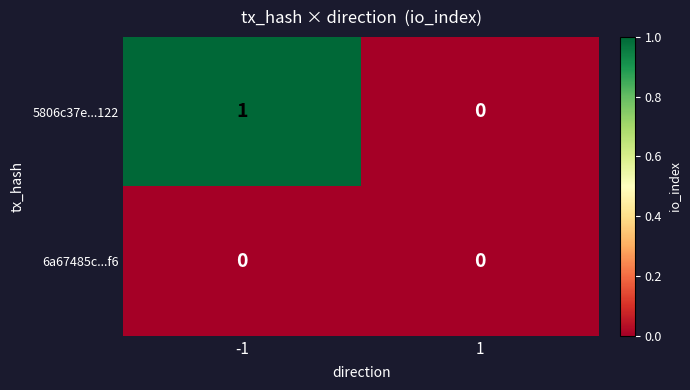

Rank the series by their maximum value, from highest to lowest.

5806c37e...122, 6a67485c...f6